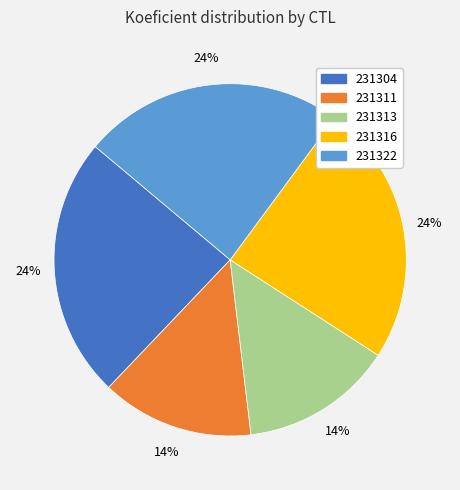

Do 231304 and 231316 together represent more than half of the pie?

No